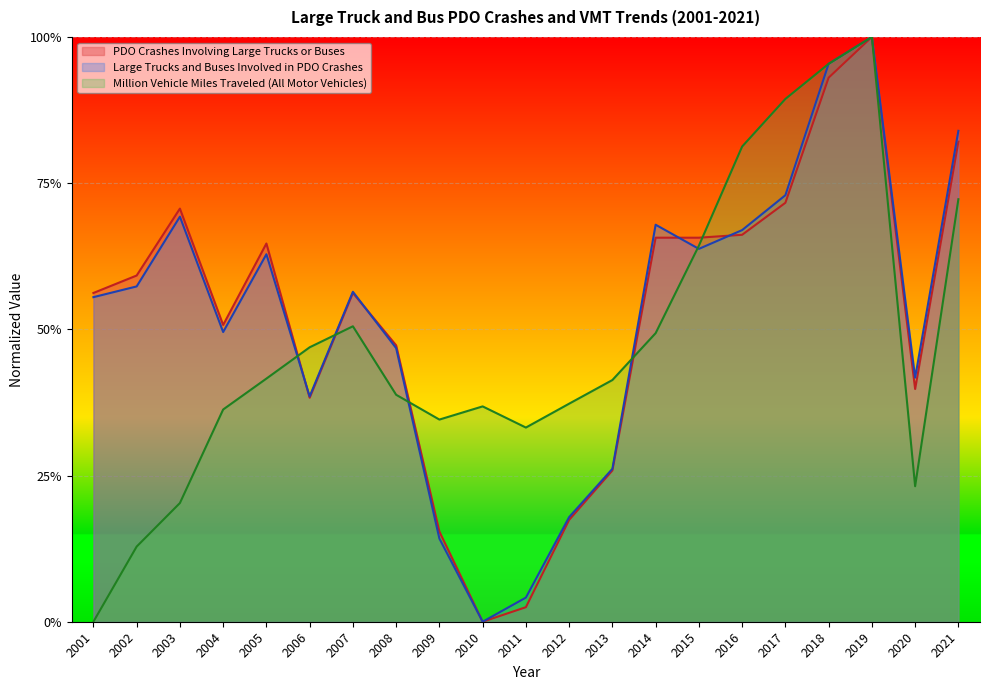

Is the value of Vehicles Involved in PDO (Thousands) at 2020 greater than the value of PDO Crashes (Thousands) at 2009?

Yes